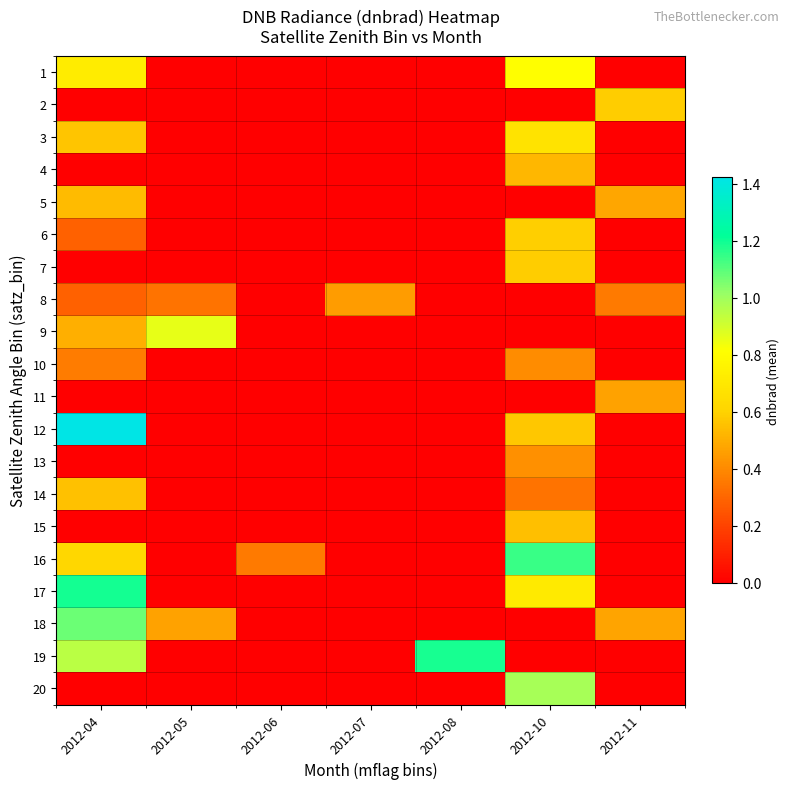

At which category is the sum across all series the highest?

2012-04